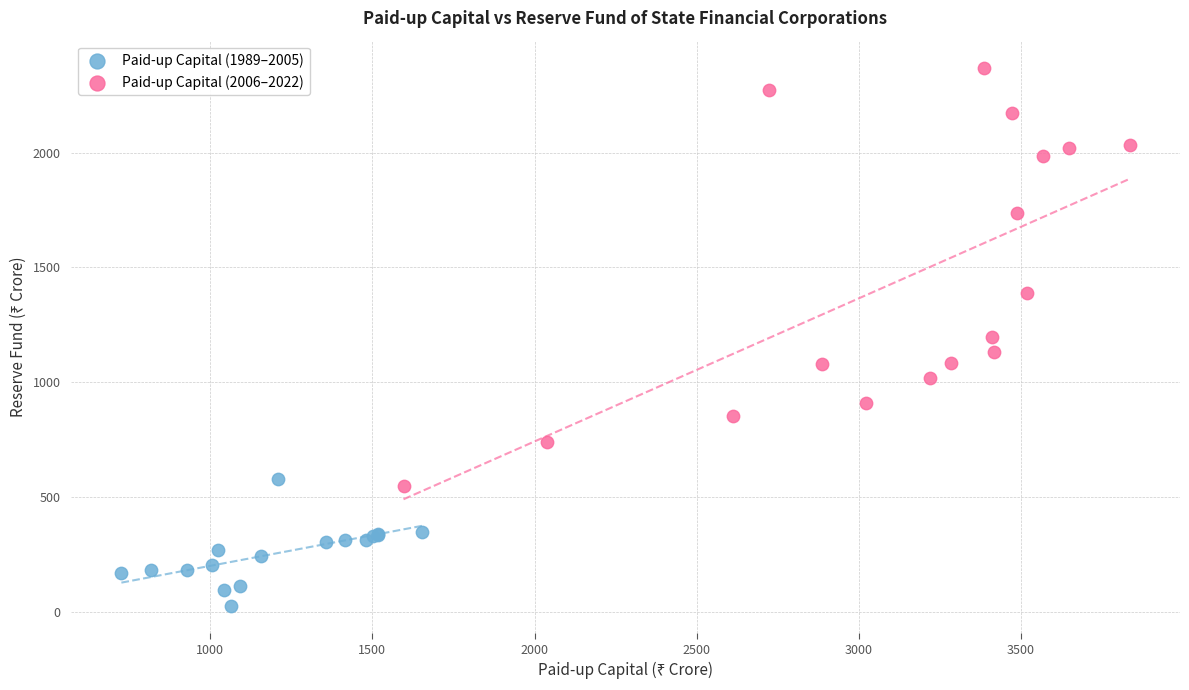

Which series reaches the maximum Y coordinate?

Paid-up Capital (2006–2022)